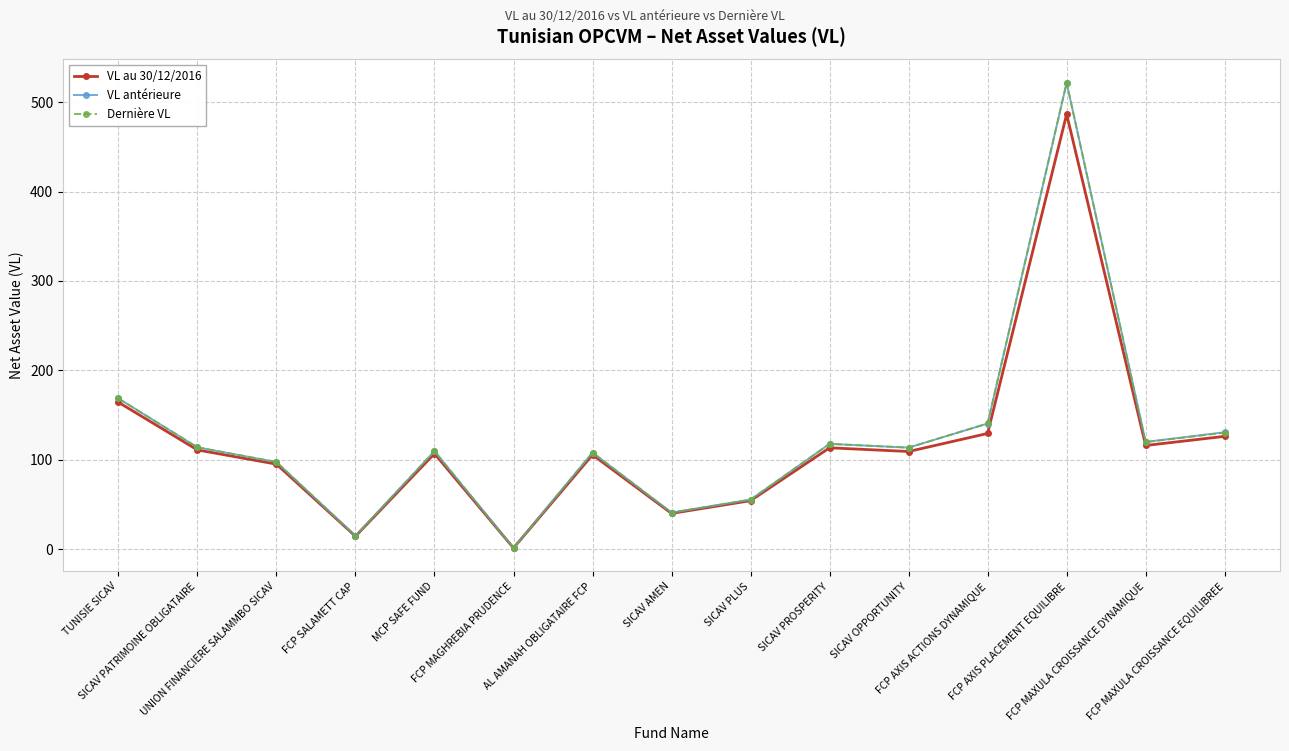

What are all the series names shown in the legend?

VL au 30/12/2016, VL antérieure, Dernière VL